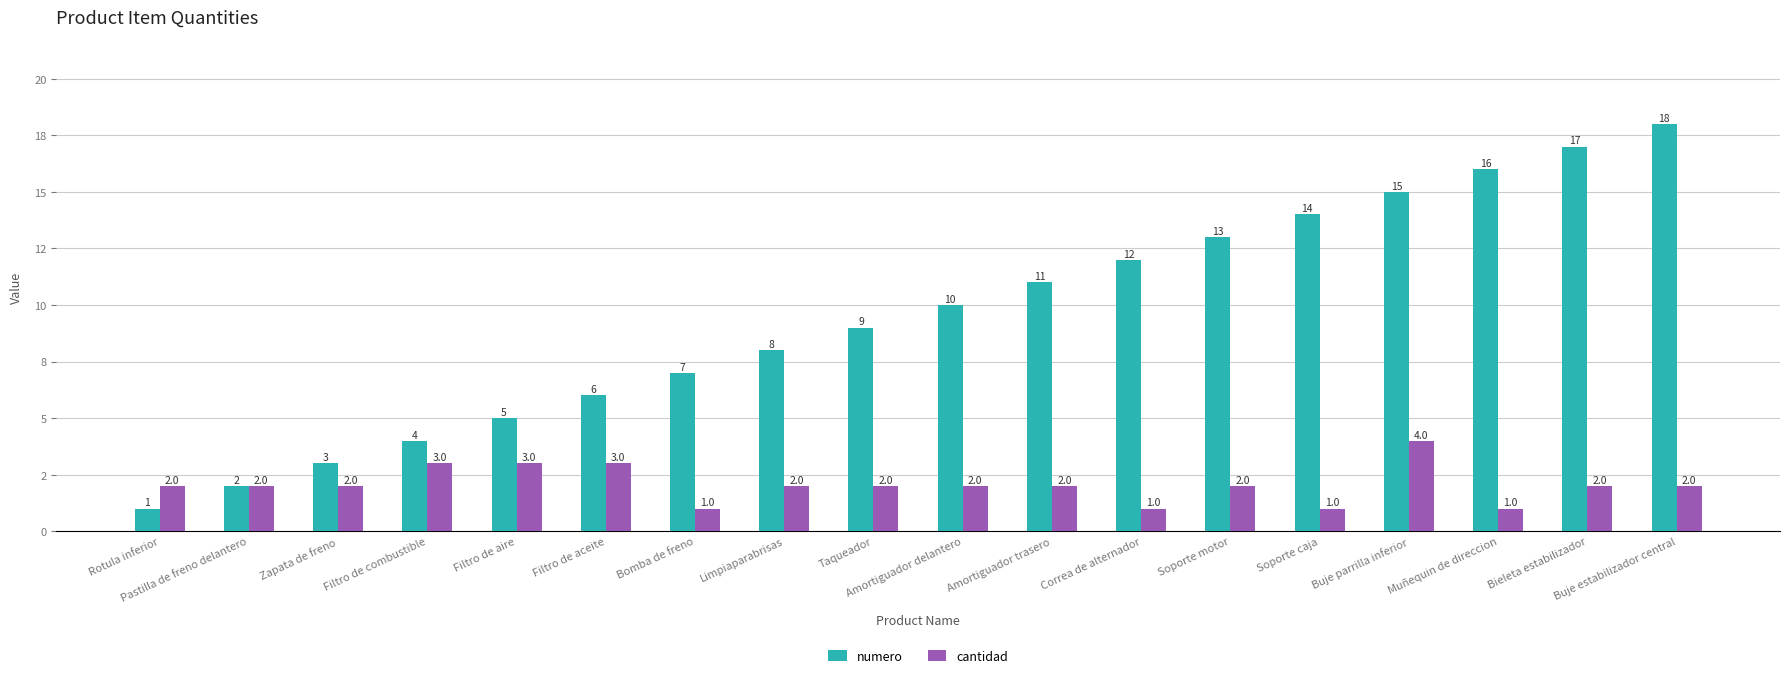

The value of cantidad at Zapata de freno is 3. True or false?

False